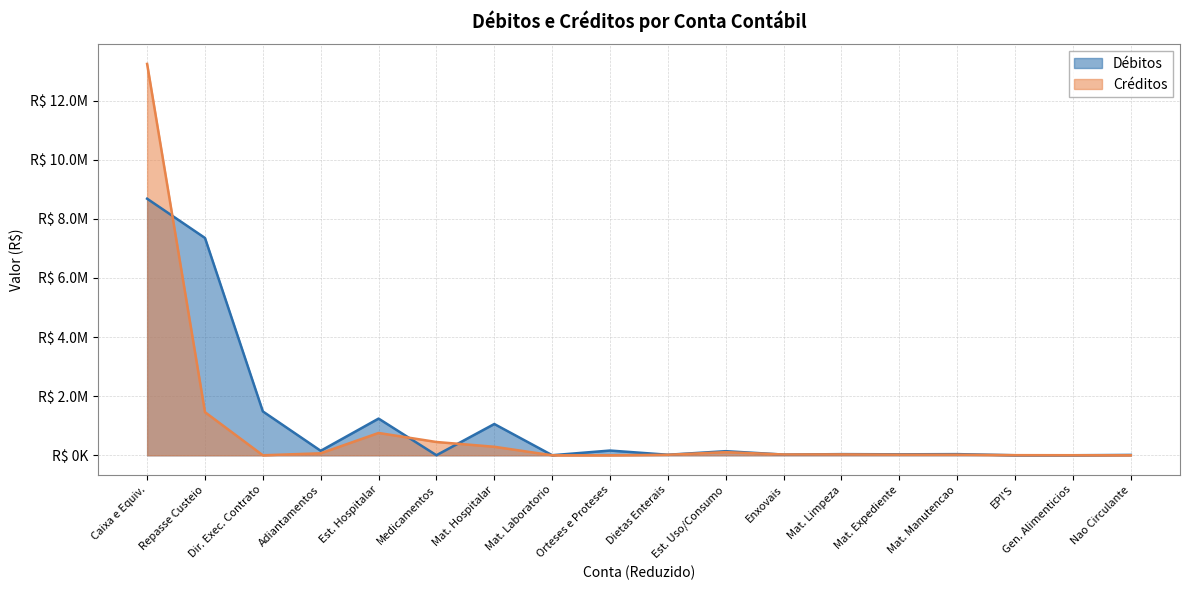

Reading right to left, extract all data points from this chart.

Débitos: 12350.0	1221.0	1363.3	39066.2	32636.7	39097.6	23607.2	138742.0	18224.0	160270.7	2238.7	1058119.8	2342.4	1241195.6	151517.2	1483776.7	7351436.0	8679804.9
Créditos: 0.0	2109.0	4063.0	20122.7	20344.8	30171.1	27112.3	105672.9	17251.8	0.0	0.0	287768.3	449708.8	754728.8	67445.9	0.0	1459000.0	13239119.2